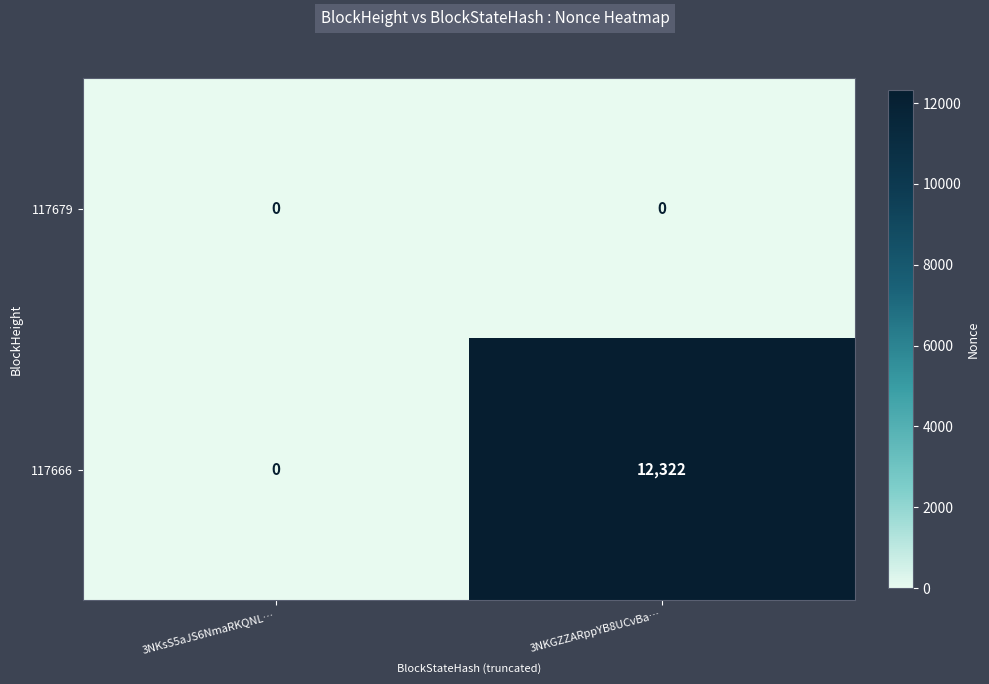

What is the highest value of the 117666 series?

12322